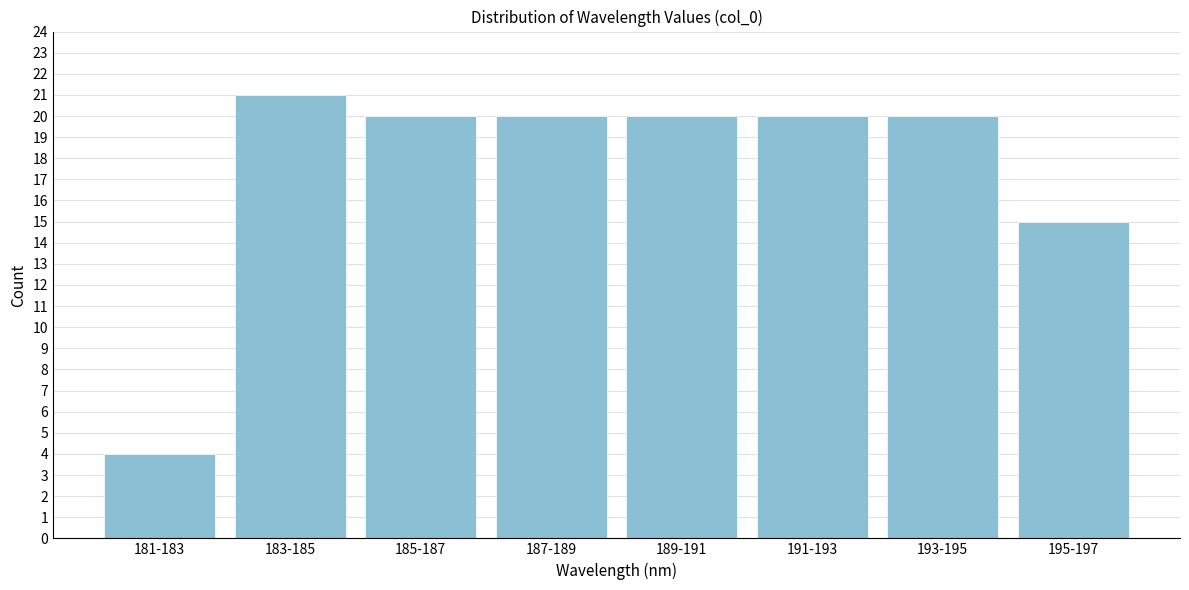

Reading right to left, what are all the values shown in this chart?

15	20	20	20	20	20	21	4